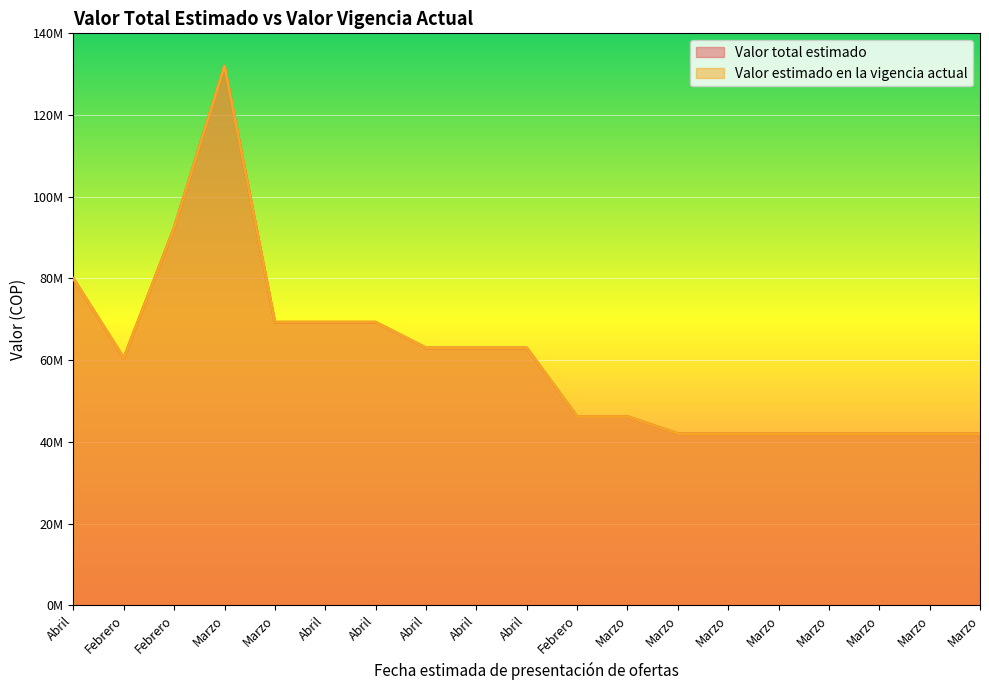

Reading right to left, transcribe all the data shown in this chart.

Valor total estimado: 42000000	42000000	42000000	42000000	42000000	42000000	42000000	46200000	46200000	63000000	63000000	63000000	69300000	69300000	69300000	132000000	92400000	60500000	80000000
Valor estimado en la vigencia actual: 42000000	42000000	42000000	42000000	42000000	42000000	42000000	46200000	46200000	63000000	63000000	63000000	69300000	69300000	69300000	132000000	92400000	60500000	80000000